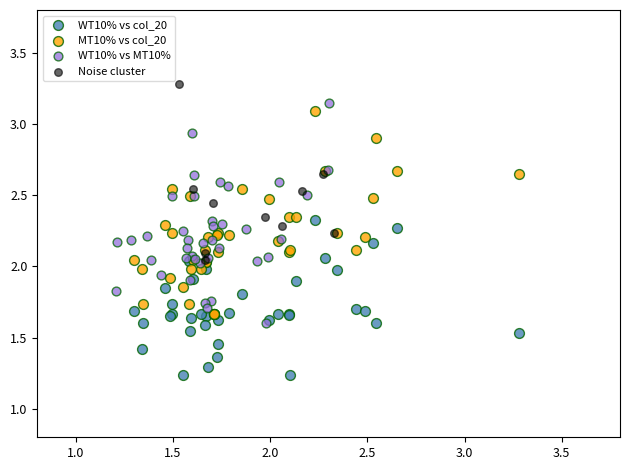

What are all the series names shown in the legend?

WT10% vs col_20, MT10% vs col_20, WT10% vs MT10%, Noise cluster